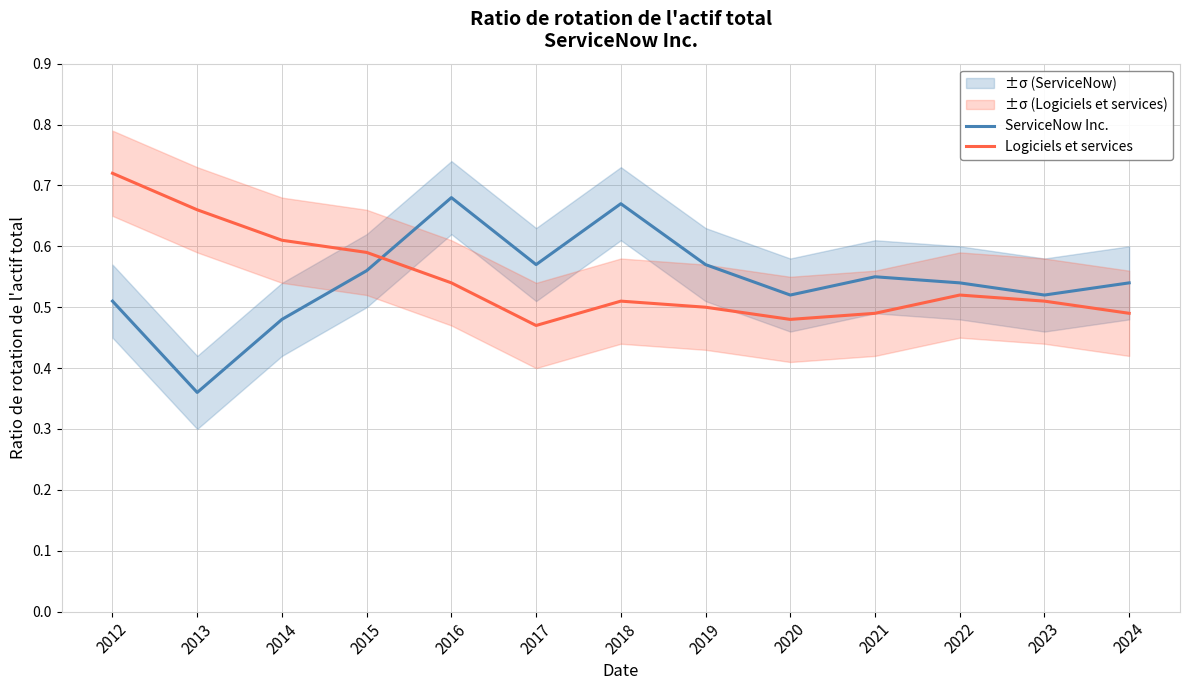

At which category does ServiceNow Inc. reach its first local valley?

2013